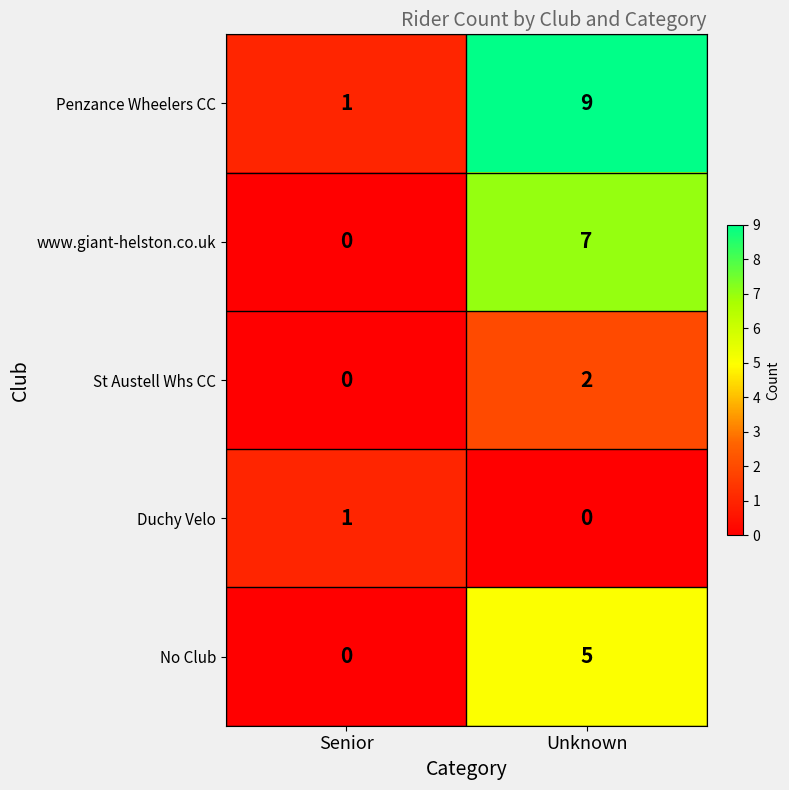

Rank the series by their maximum value, from lowest to highest.

Duchy Velo, St Austell Whs CC, No Club, www.giant-helston.co.uk, Penzance Wheelers CC